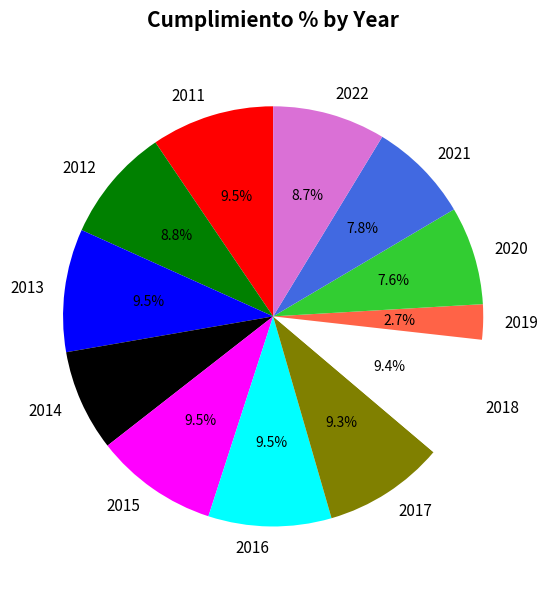

Which category has the smallest portion of the pie?

2019